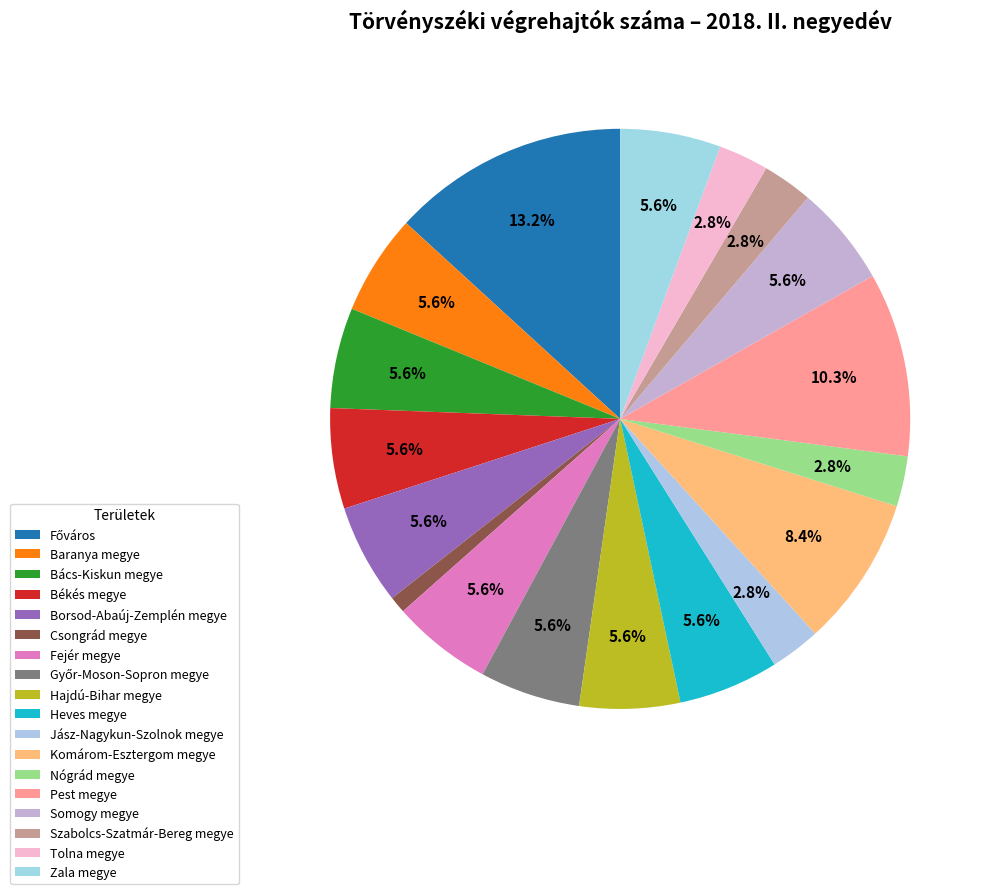

How many segments does this pie chart have?

18